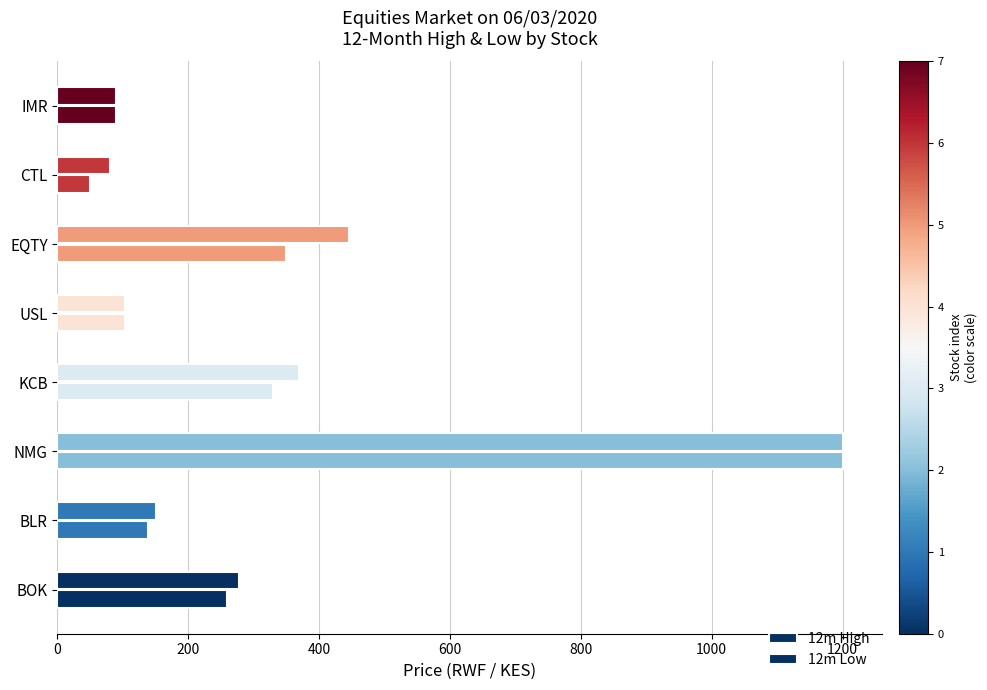

How many distinct data groups are displayed?

2